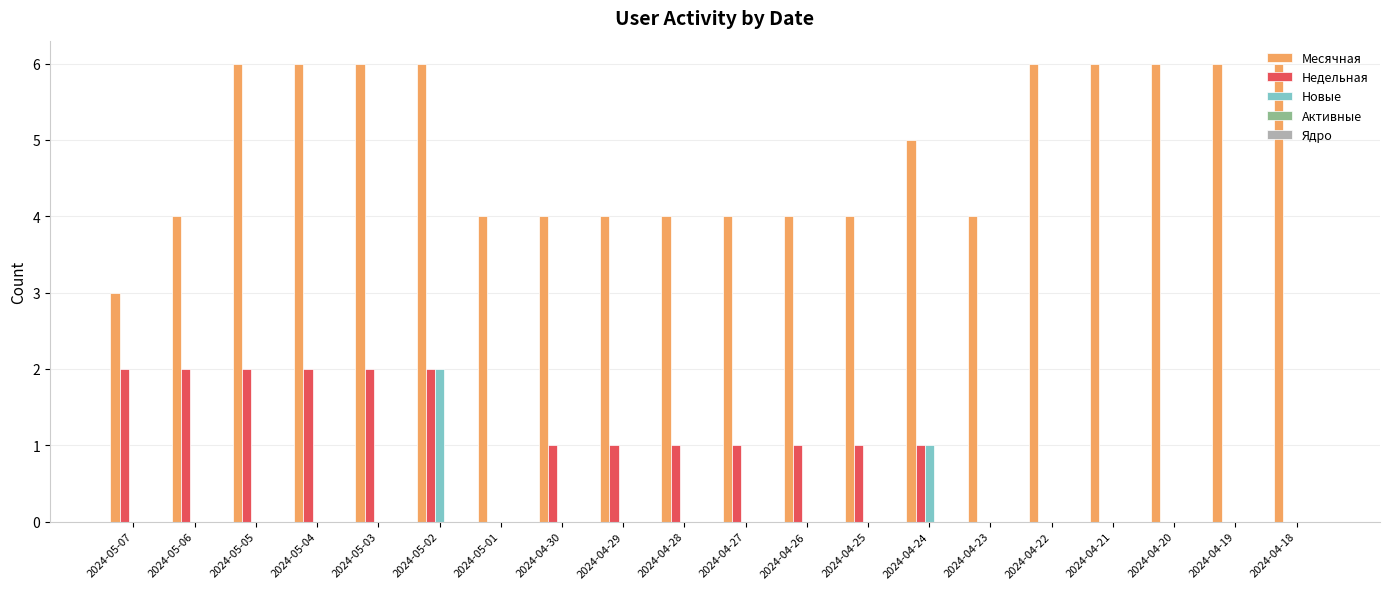

Is it true that Месячная equals 10 at 2024-04-19?

False